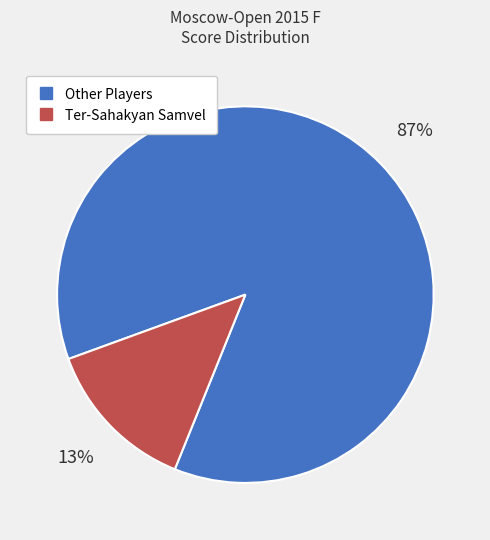

To the nearest percent, what is the average slice percentage?

50%